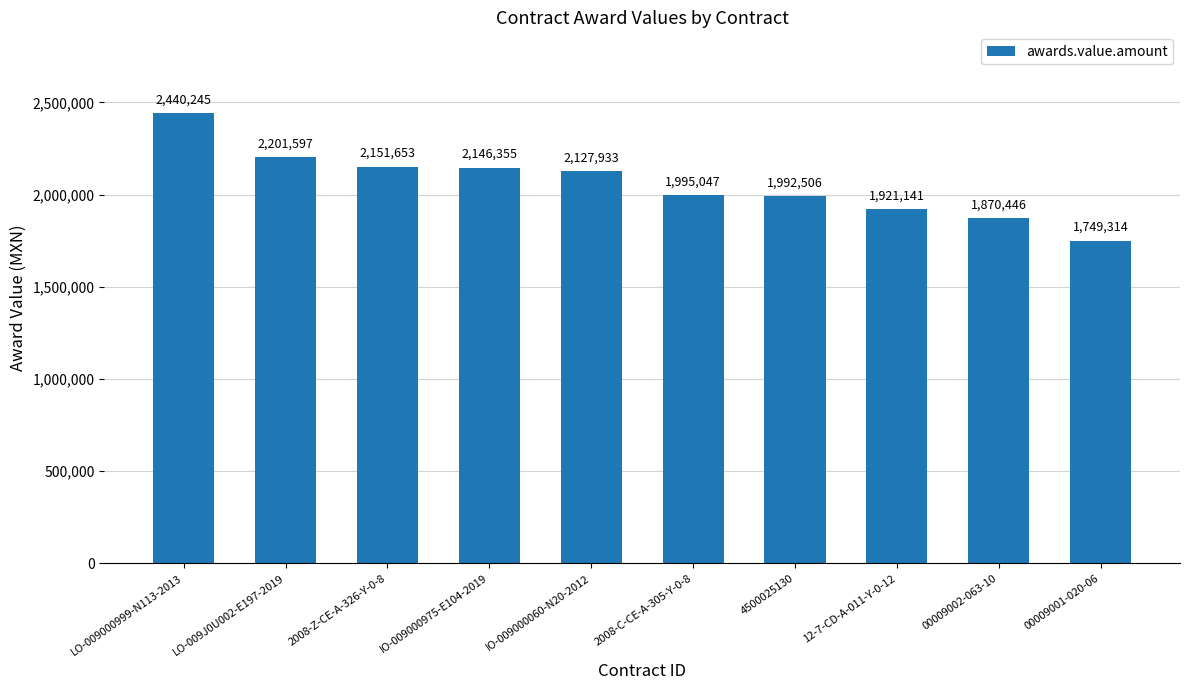

Between 00009001-020-06 and 4500025130, which is larger?

4500025130